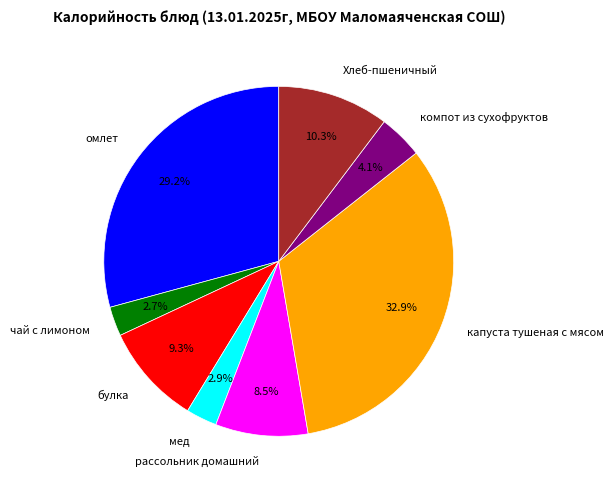

Which has a higher value, рассольник домашний or капуста тушеная с мясом?

капуста тушеная с мясом